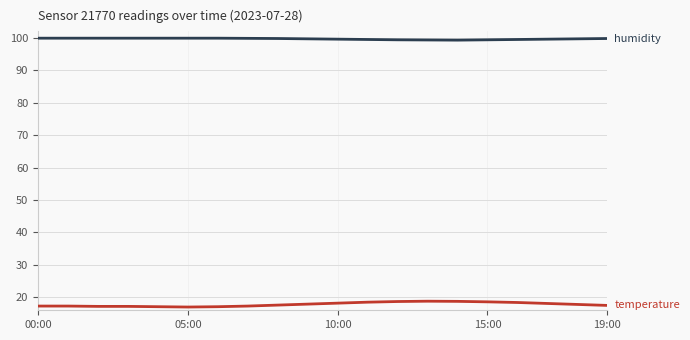

What is the smallest value displayed?

17.0